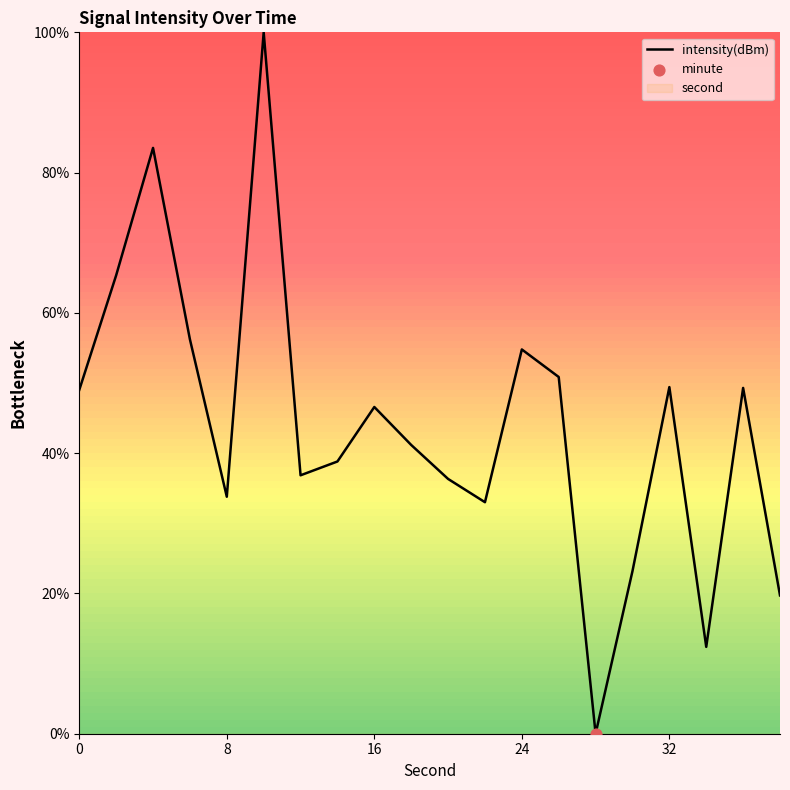

Is it true that intensity(dBm) equals 72.2 at 0?

False